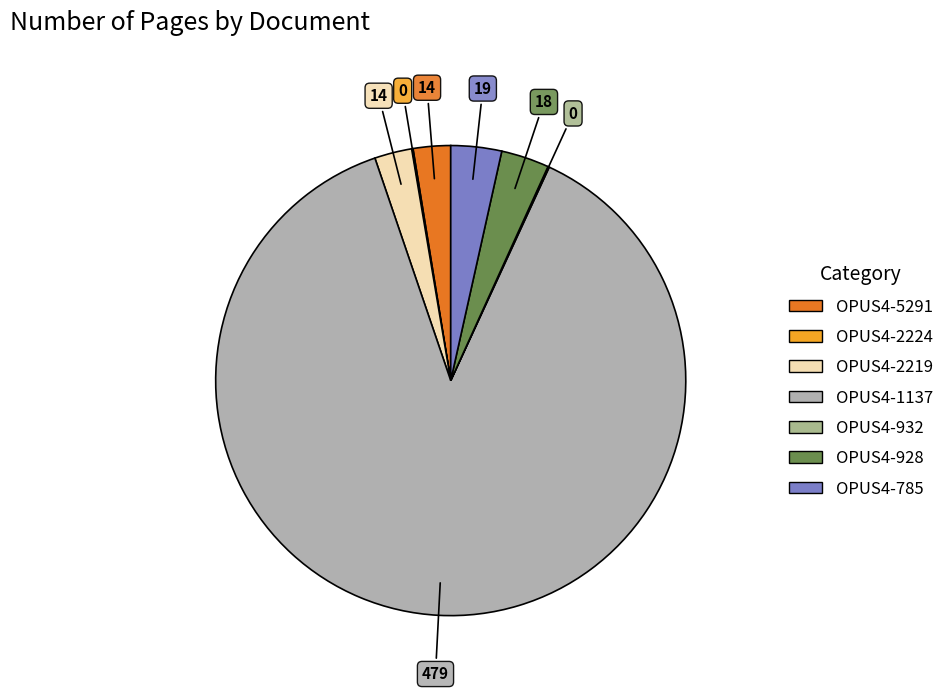

What is the majority slice?

OPUS4-1137